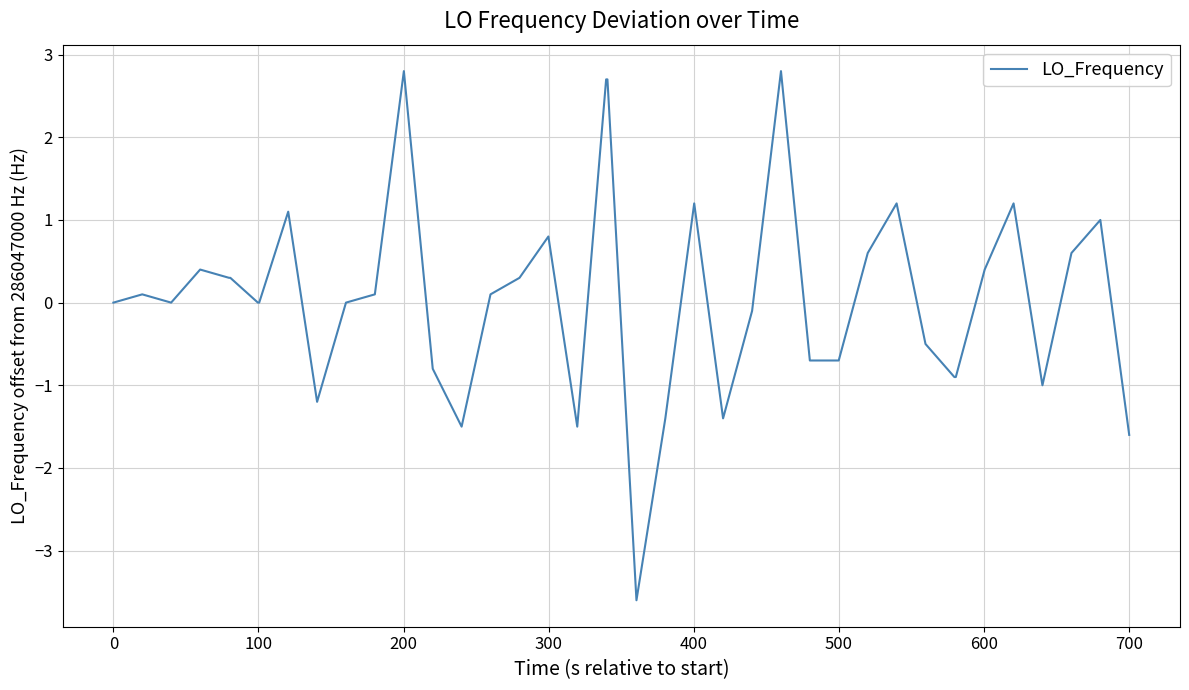

What is the maximum value shown in the chart?

2.8